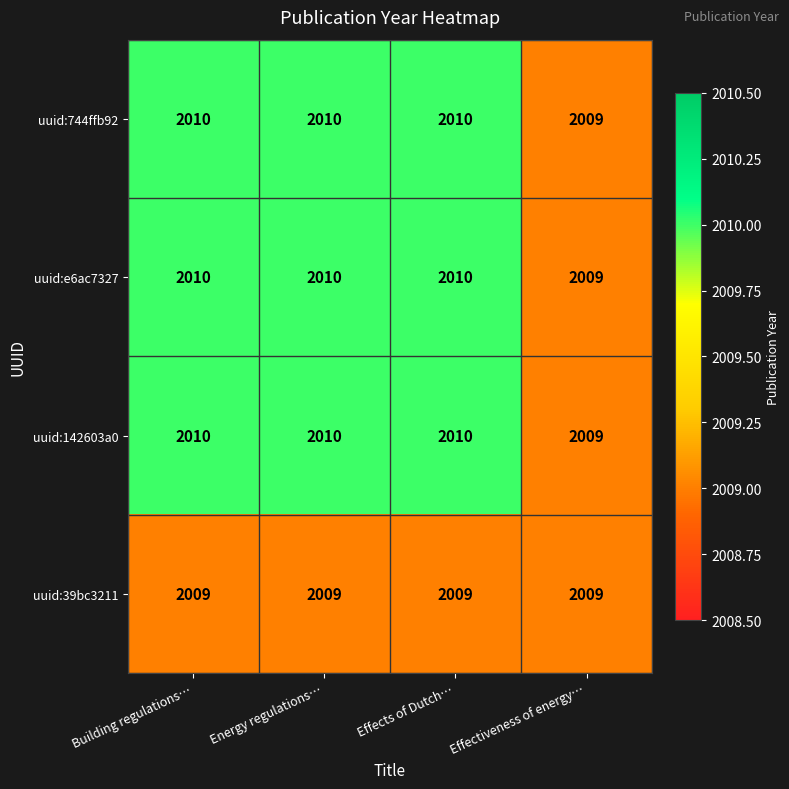

What is the spread (max minus min) of values at Energy regulations…?

1